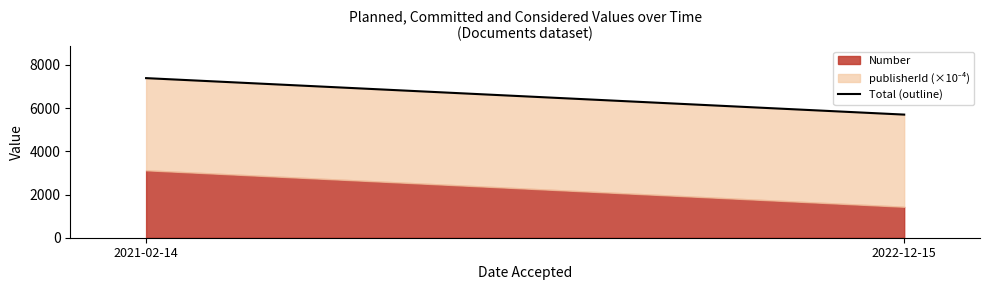

What is the label of the 1st point from the left?

2021-02-14